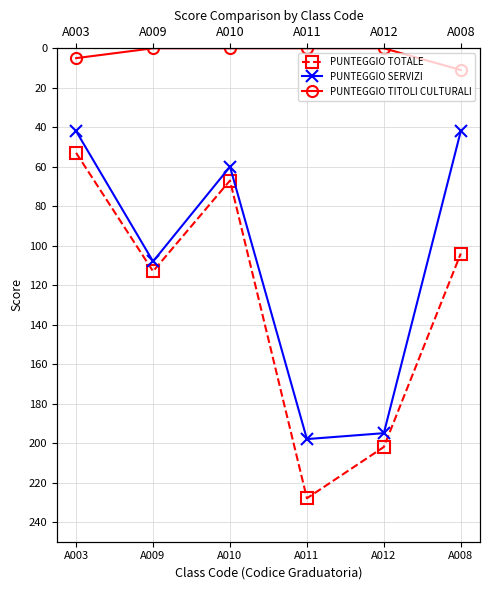

True or false: PUNTEGGIO SERVIZI and PUNTEGGIO TOTALE intersect in this chart.

False